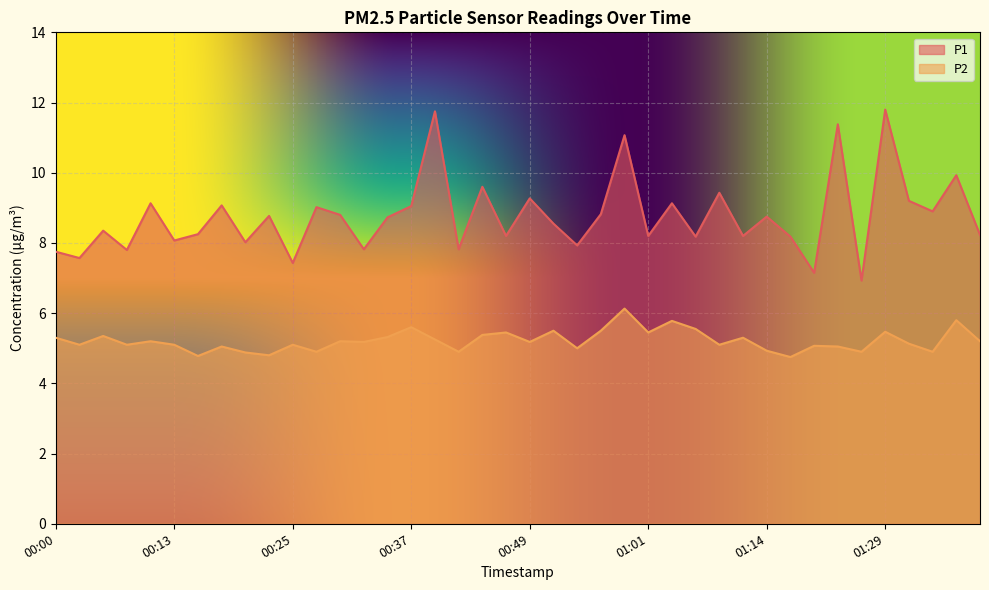

What position from the left is 00:37?

16